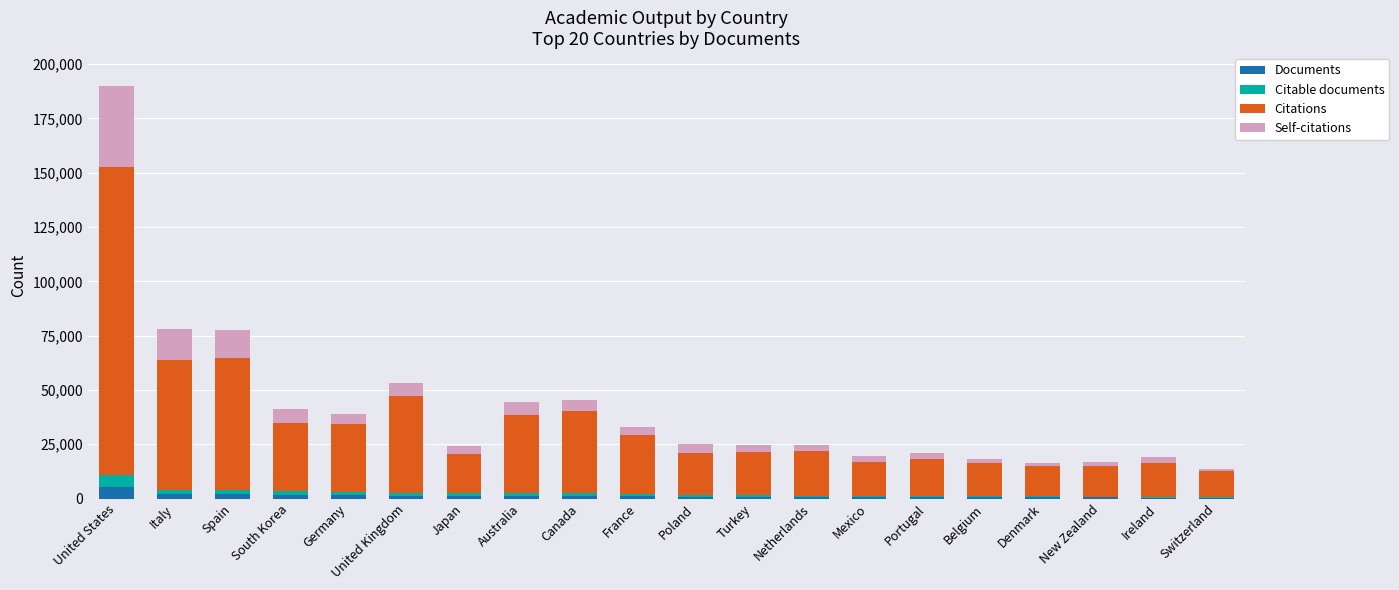

The Documents series shows 1558 at Germany. True or false?

True